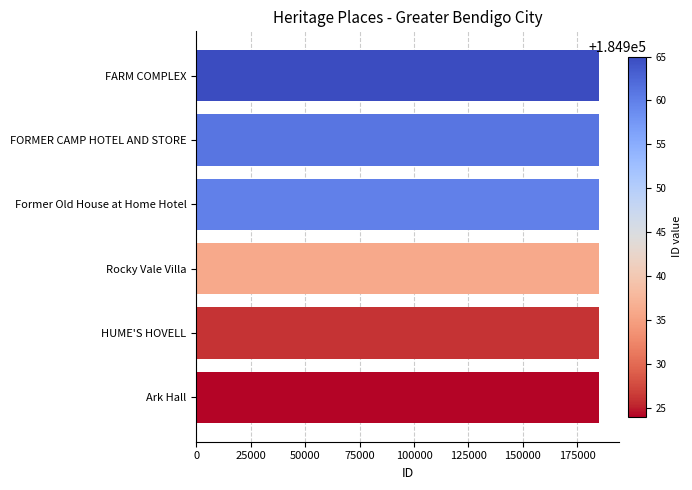

What is the smallest value displayed?

184924